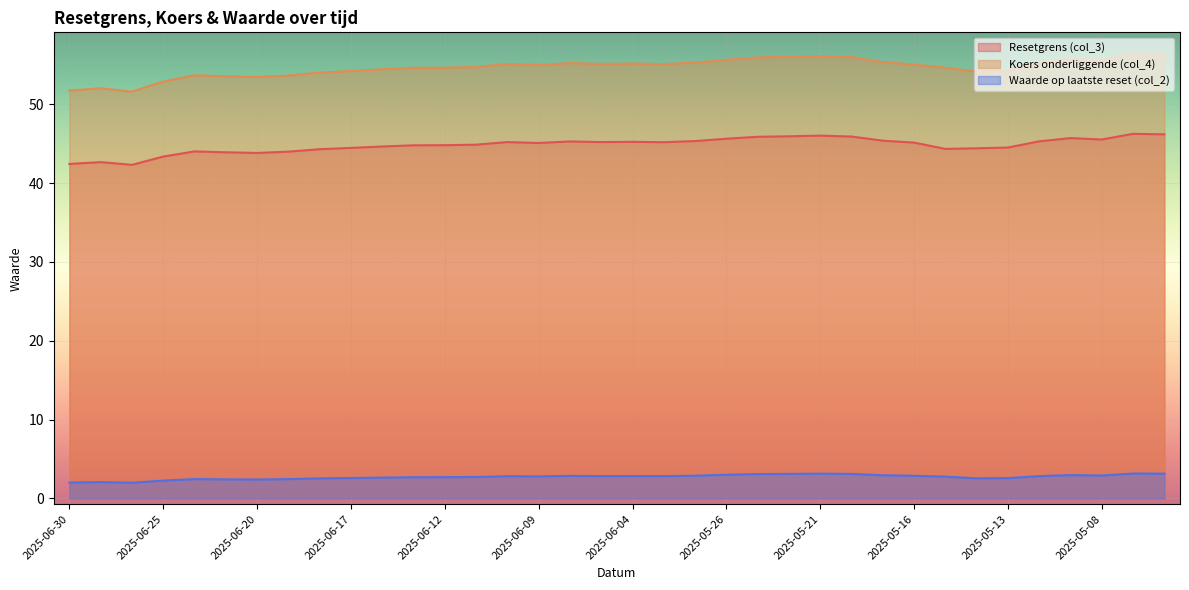

What is the sum of all Waarde op laatste reset (col_2) values?

97.9